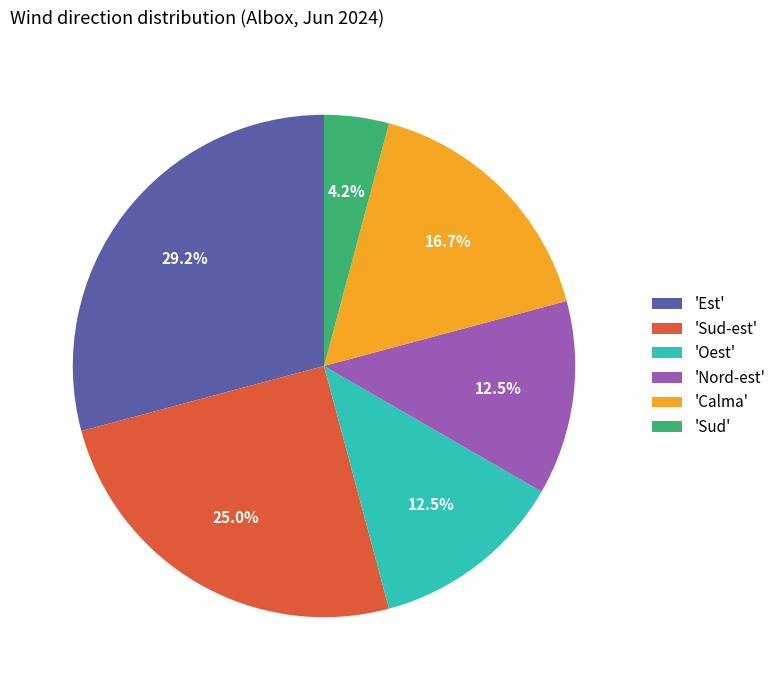

To the nearest percent, what is the average slice percentage?

17%